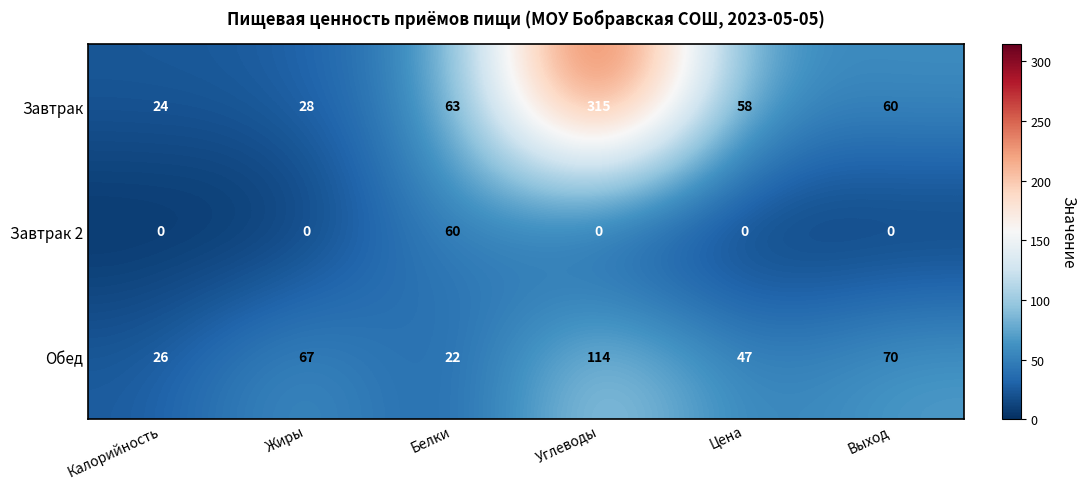

List the series in order of their peak value, highest first.

Завтрак, Обед, Завтрак 2